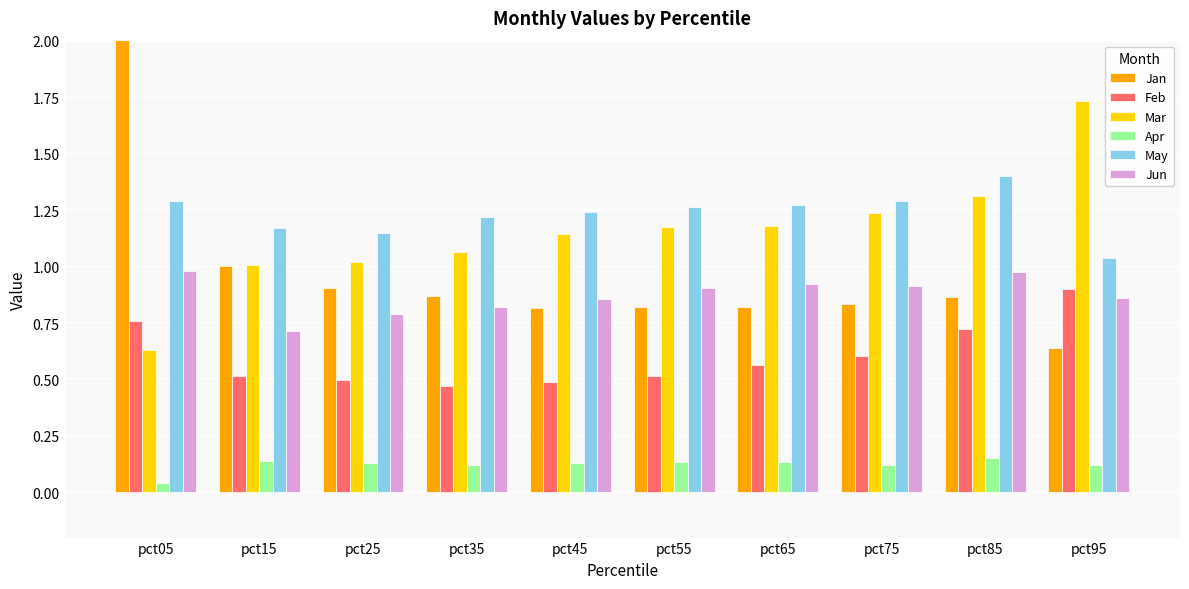

Are the bars horizontal?

No